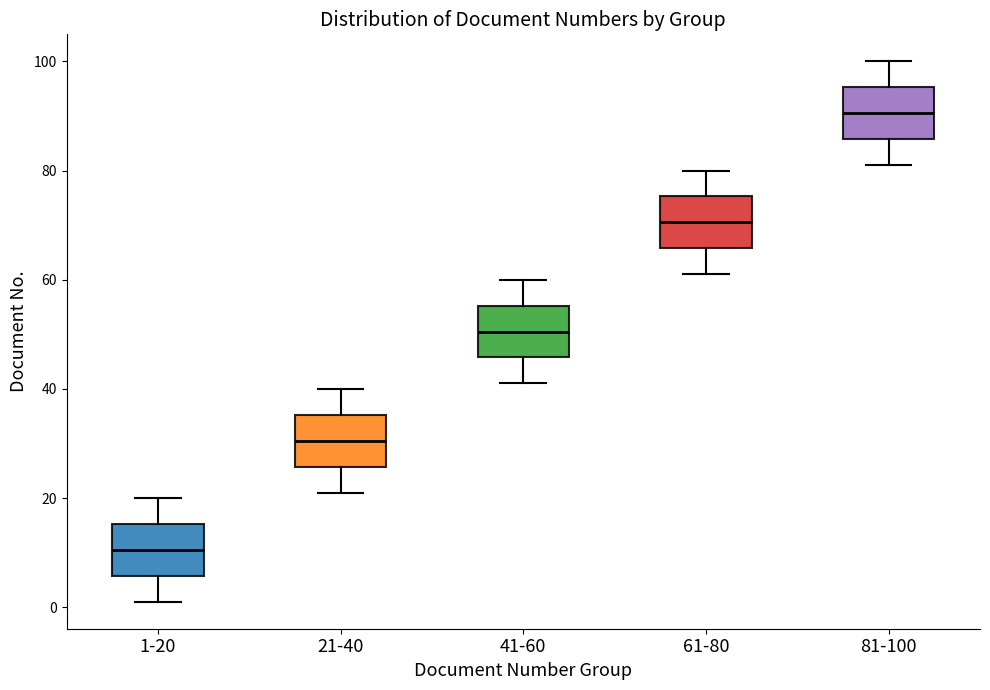

Where is the upper edge of the box for 41-60 on the y-axis? The values are not printed on the chart, so give them approximately, as read against the axis.

56